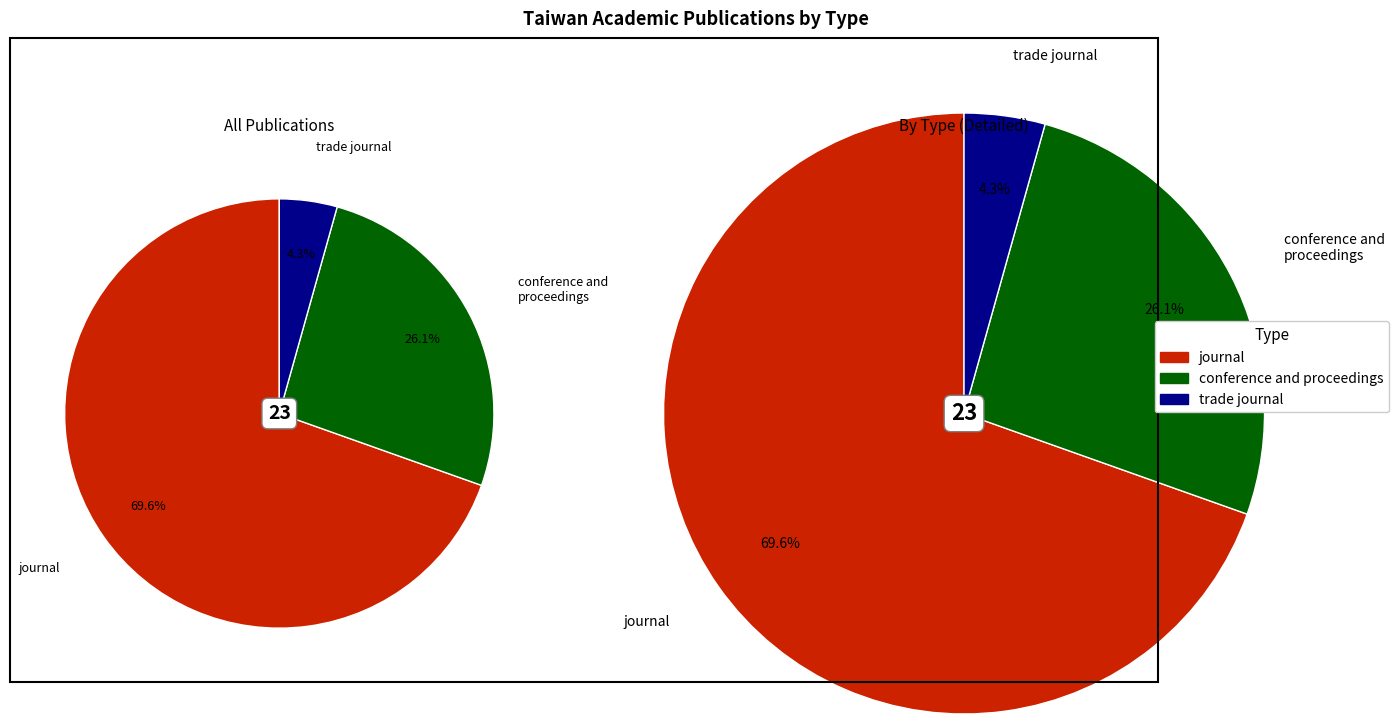

To the nearest percent, what is the combined percentage of journal and conference and proceedings?

96%